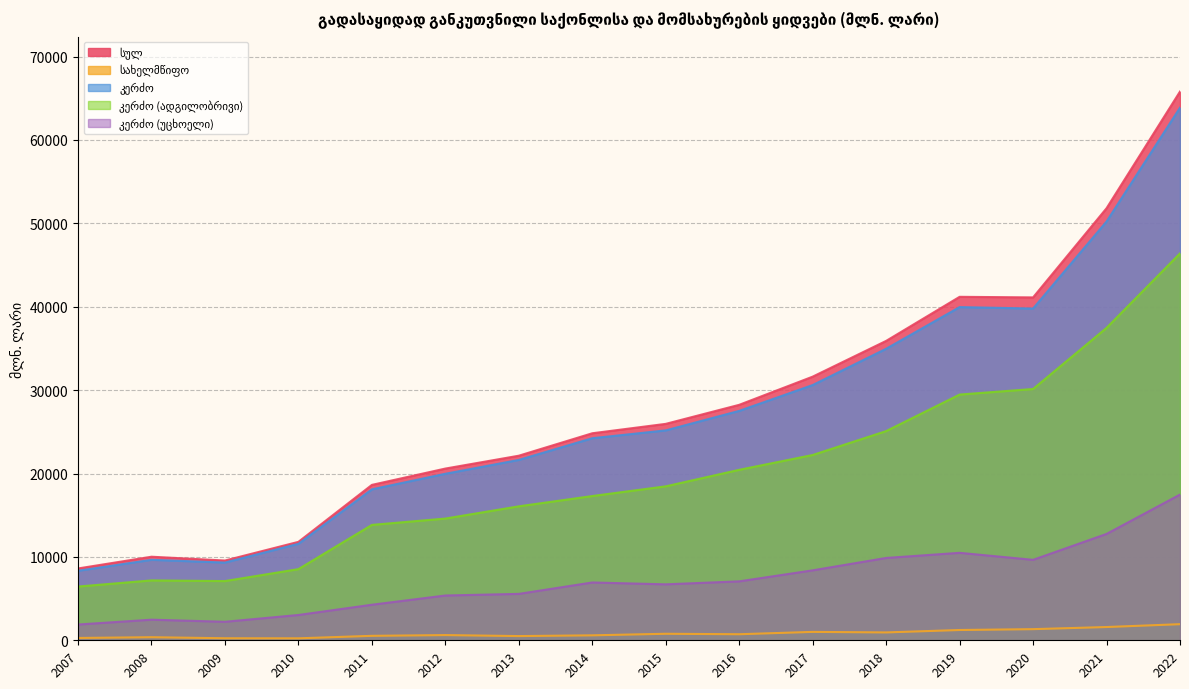

At which label is კერძო closest to 36107?

2018